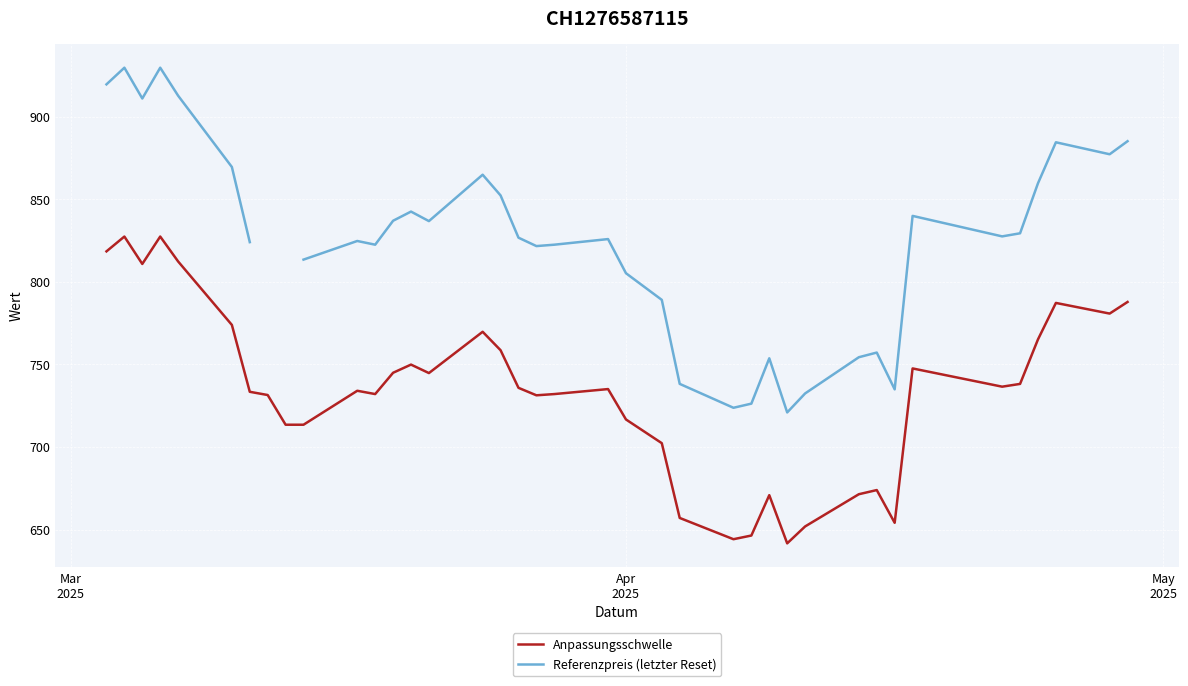

What is the smallest value displayed?

641.6